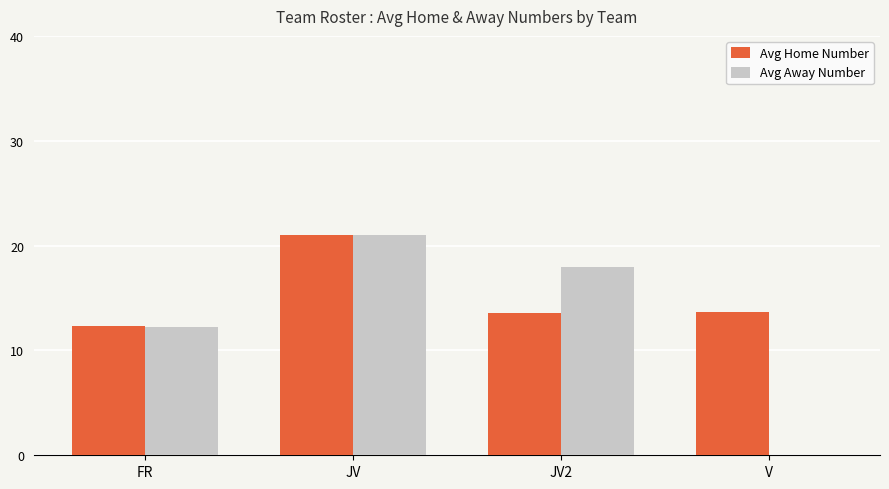

How many series are shown in this chart?

2